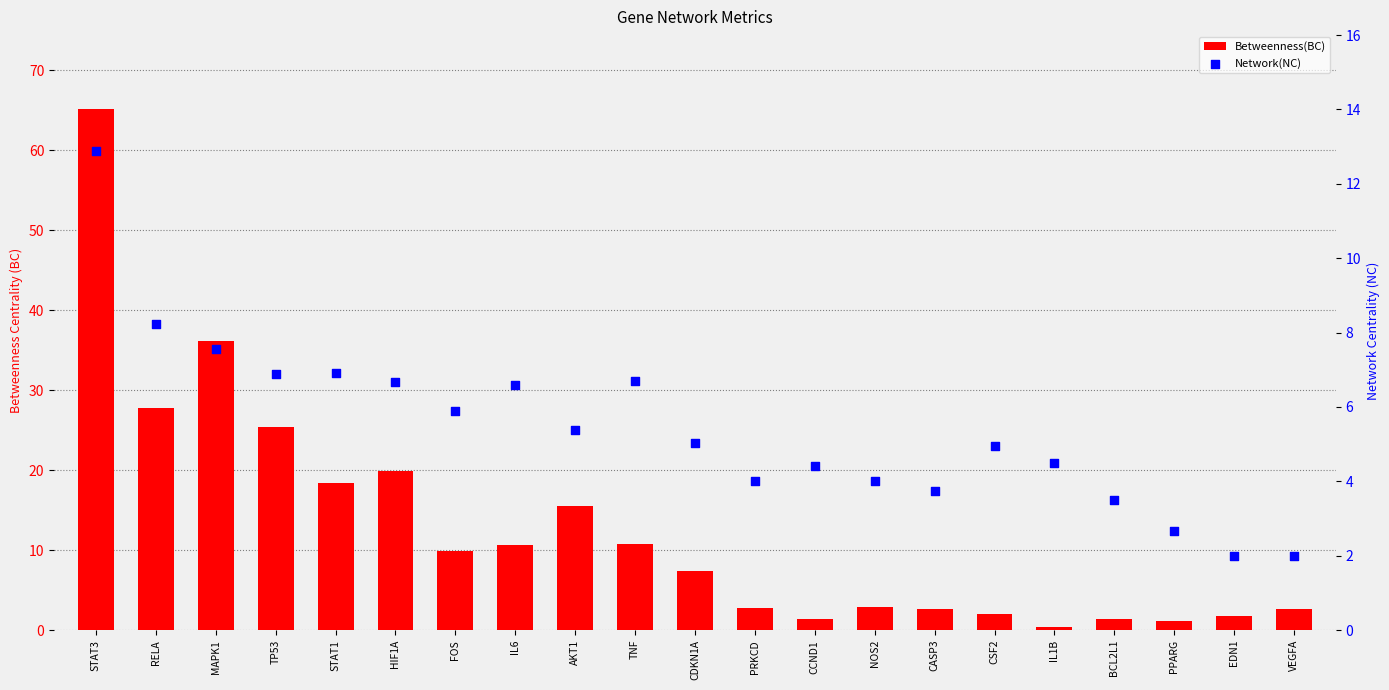

Which series has the largest total across all categories?

Betweenness(BC)